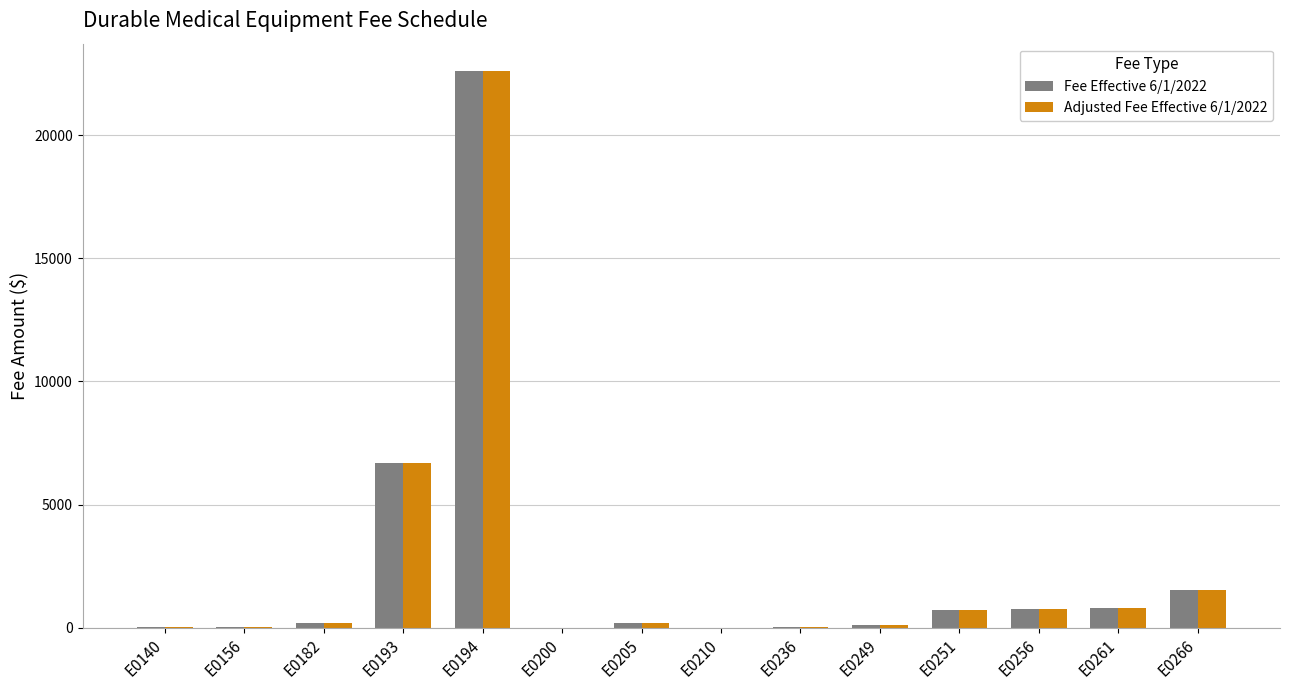

What is the sum of all Fee Effective 6/1/2022 values?

33691.7